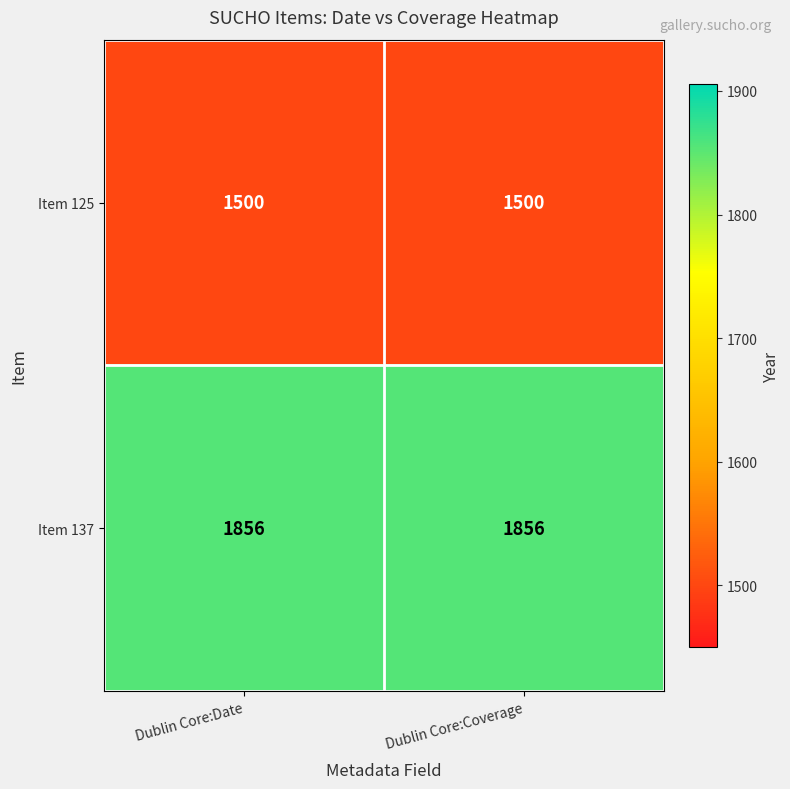

List the series in order of their overall mean, highest first.

Item 137, Item 125